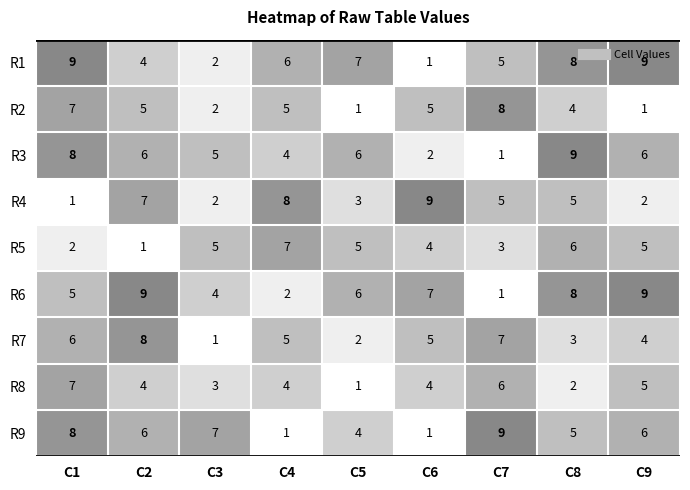

At which label is R5 closest to 4?

C6